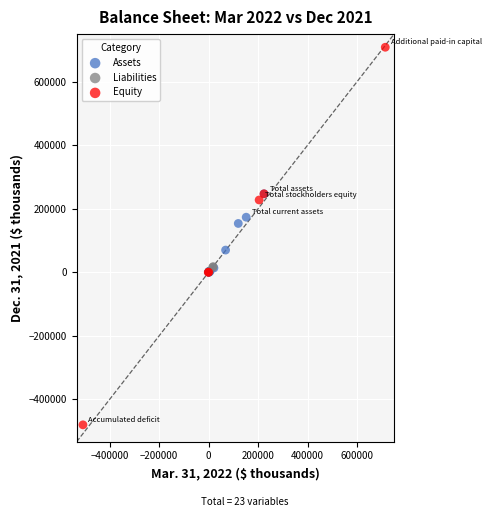

Which series contains the highest Y value?

Equity